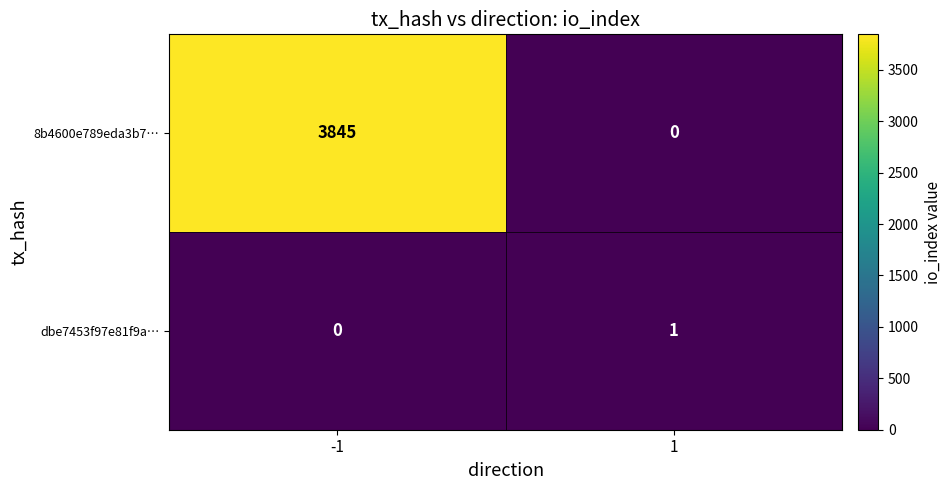

Which series has the largest total across all categories?

8b4600e789eda3b7…